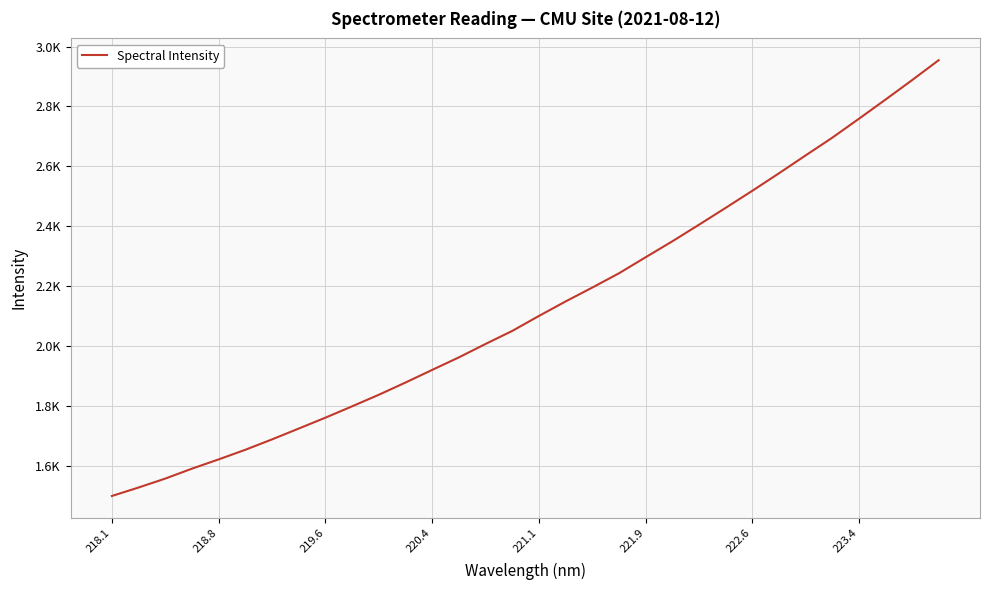

Does the chart display data point markers on the line(s)?

No